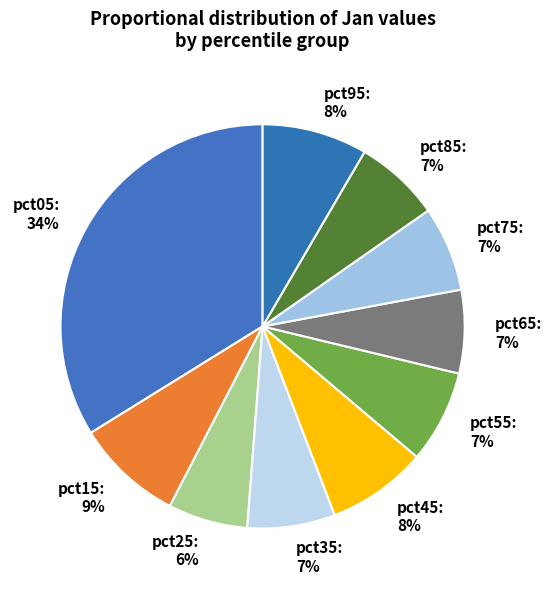

Is it true that pct55 is 7% of the pie?

True